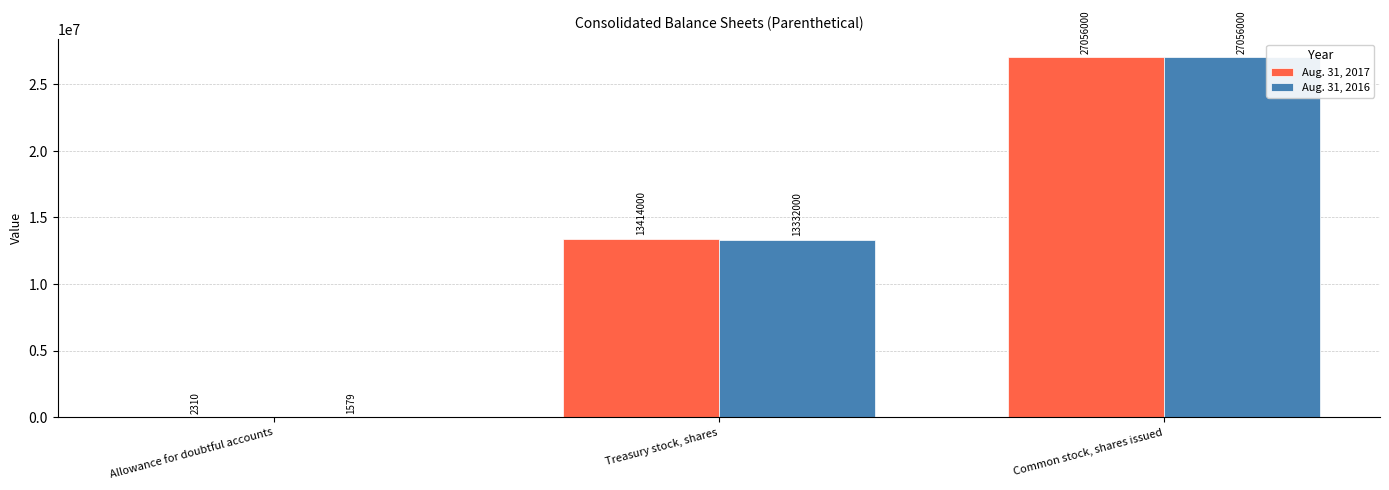

Reading left to right, extract all data points from this chart.

Aug. 31, 2017: Allowance for doubtful accounts=2310	Treasury stock, shares=13414000	Common stock, shares issued=27056000
Aug. 31, 2016: Allowance for doubtful accounts=1579	Treasury stock, shares=13332000	Common stock, shares issued=27056000